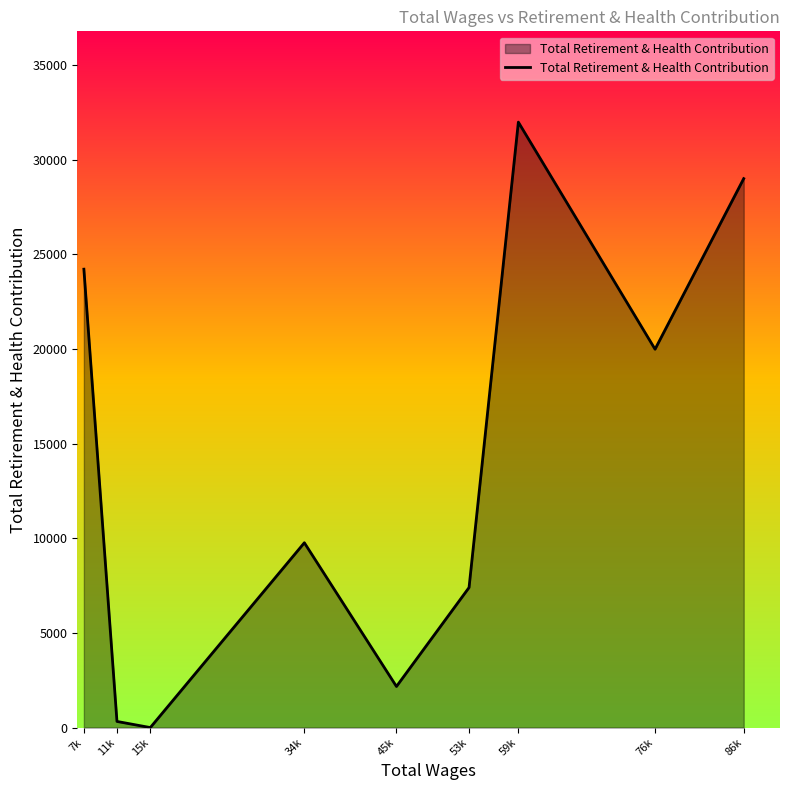

Reading left to right, list all the values displayed in this chart.

7k=24222	11k=324	15k=0	34k=9766	45k=2172	53k=7400	59k=31992	76k=19993	86k=29007